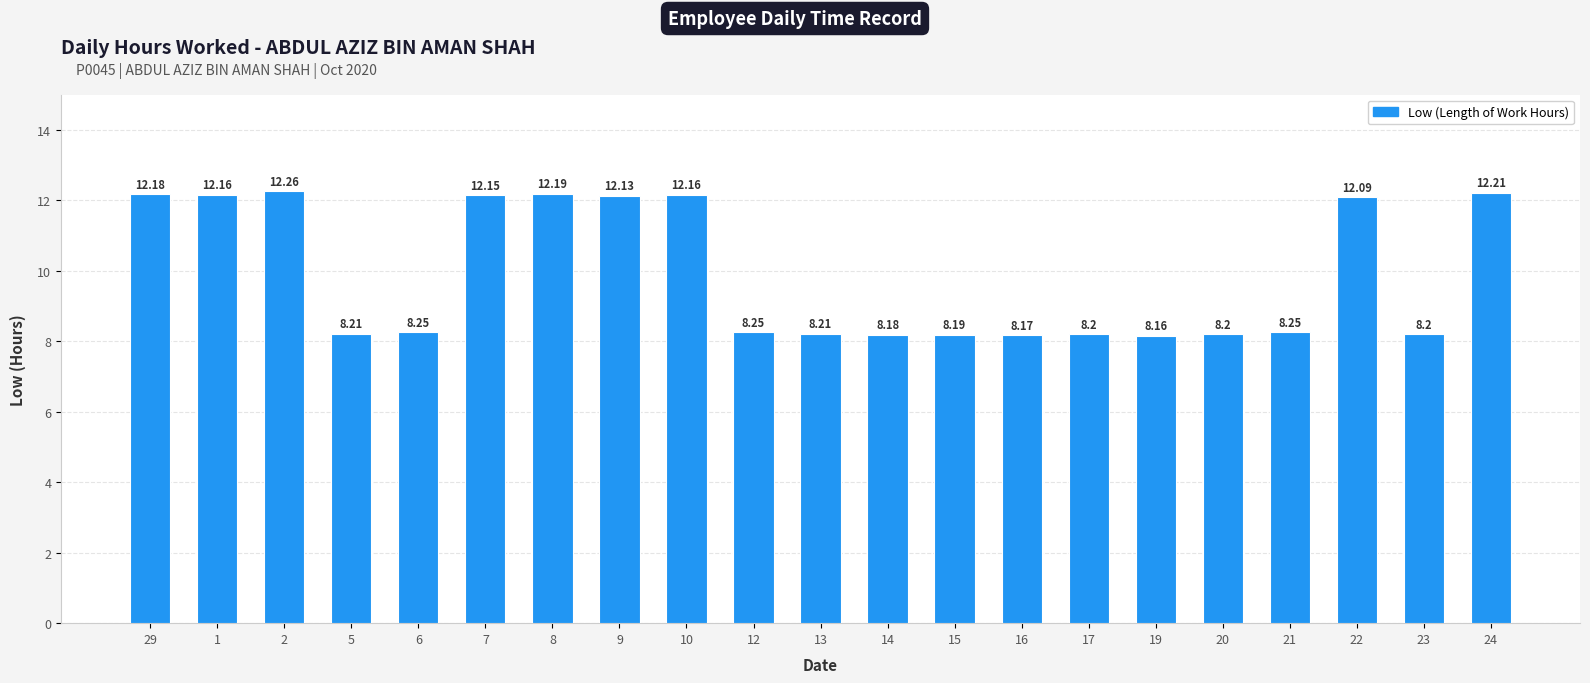

What is the change in value from 9 to 13?

-3.9